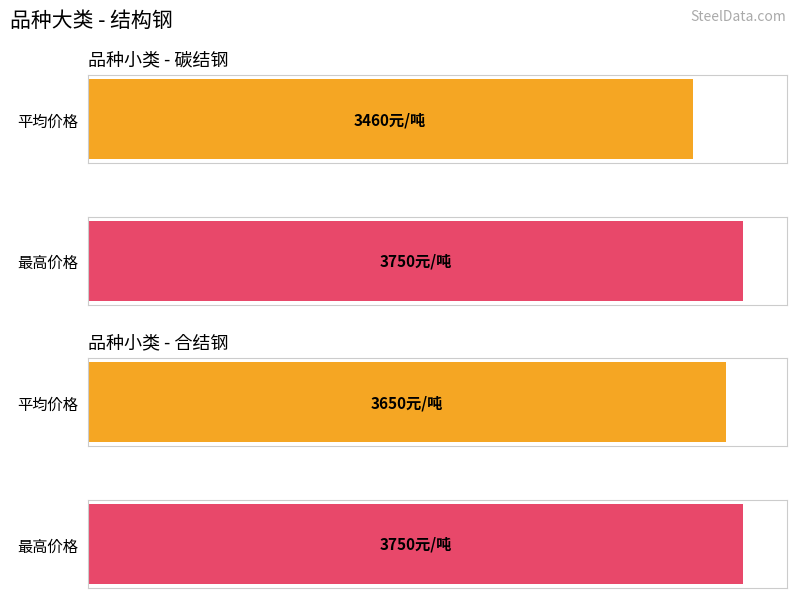

What is the maximum value shown in the chart?

3750